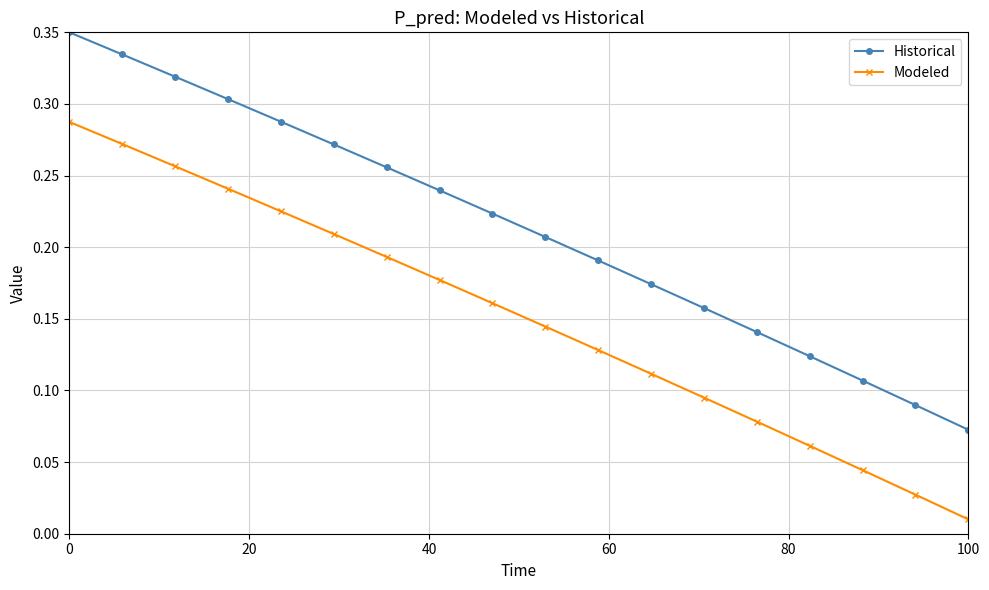

True or false: Modeled and Historical cross at least once.

False